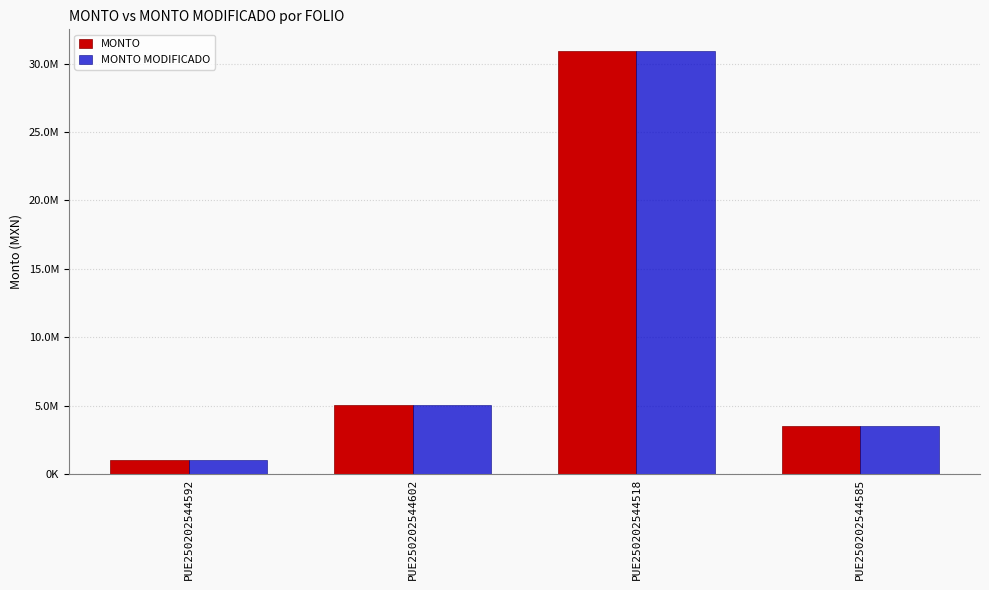

What are all the series names shown in the legend?

MONTO, MONTO MODIFICADO